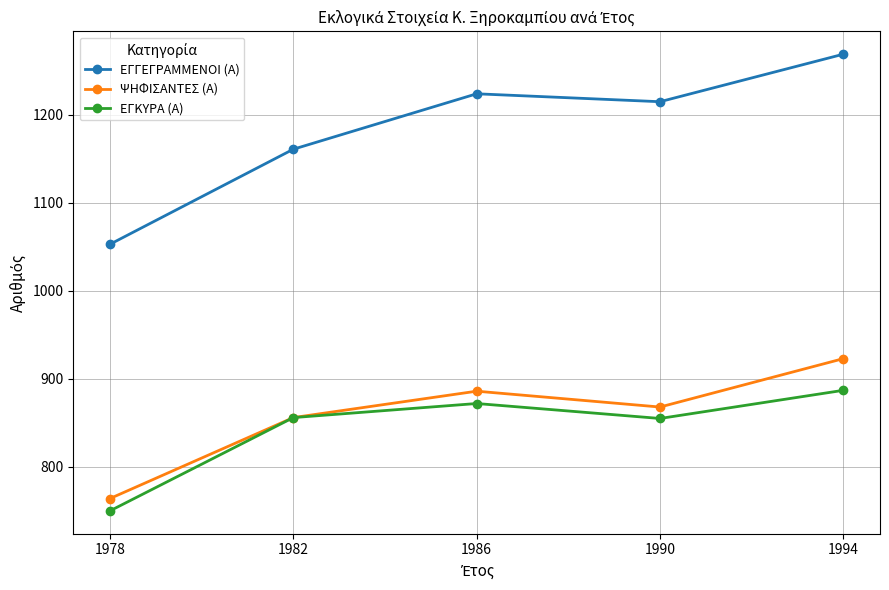

True or false: ΕΓΚΥΡΑ (Α) has a value of 855 at 1990.

True